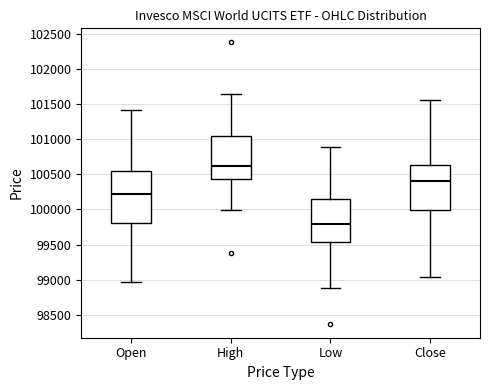

Comparing the boxes themselves (not the whiskers), which one is the tallest?

Open